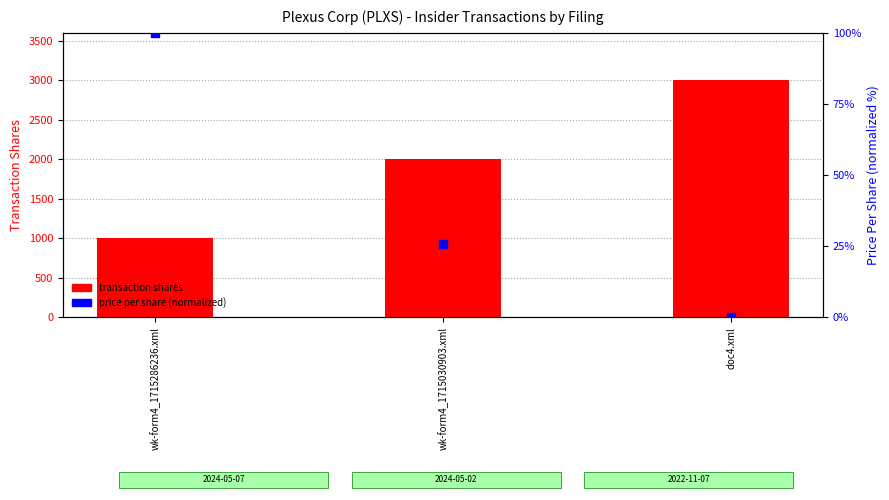

What are all the series names shown in the legend?

transaction shares, price per share (normalized)